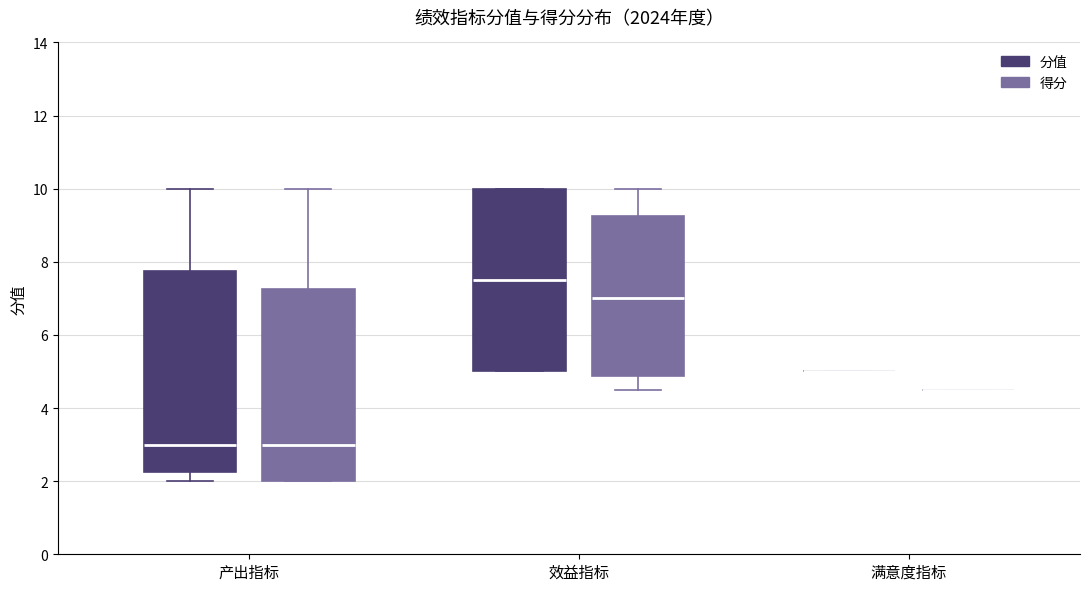

Which box is the tallest, from its lower edge to its upper edge?

产出指标 (分值)